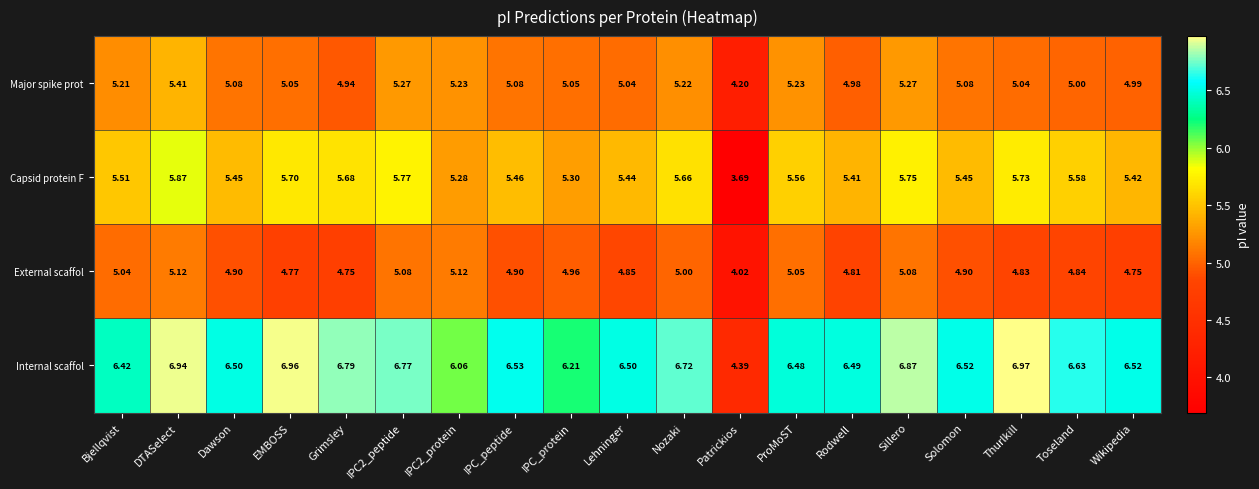

Which series has the largest range (max minus min)?

Internal scaffol